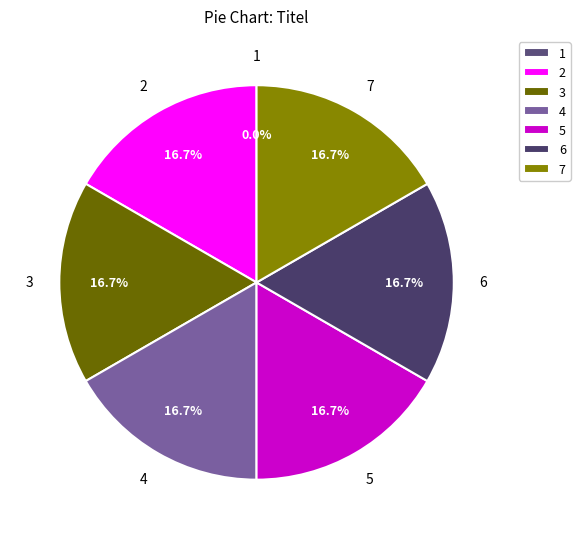

Do 3 and 6 together represent more than half of the pie?

No